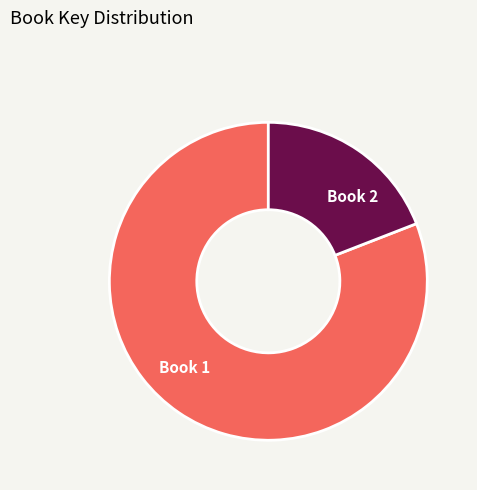

Which category has the smallest portion of the pie?

Book 2